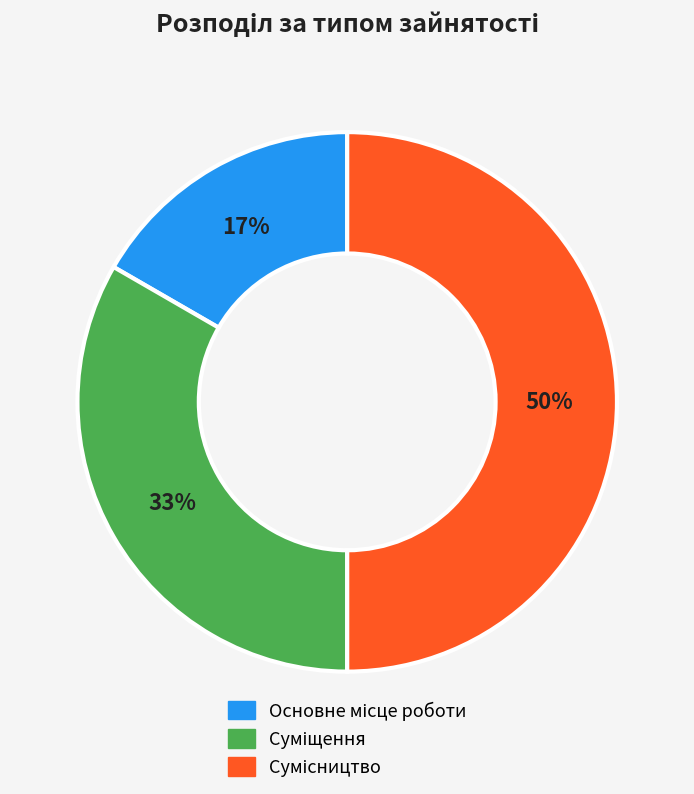

To the nearest percent, what is the average slice percentage?

33%